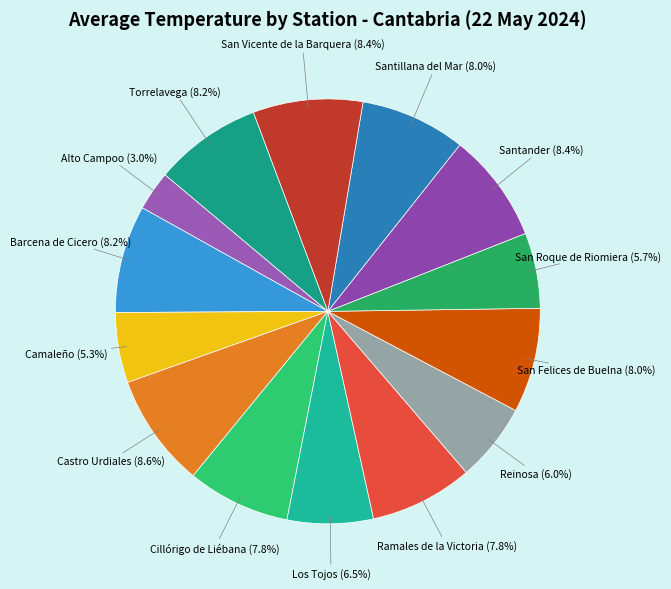

Rank the categories by value from highest to lowest.

Castro Urdiales, Santander, San Vicente de la Barquera, Barcena de Cicero, Torrelavega, Santillana del Mar, San Felices de Buelna, Cillórigo de Liébana, Ramales de la Victoria, Los Tojos, Reinosa, San Roque de Riomiera, Camaleño, Alto Campoo